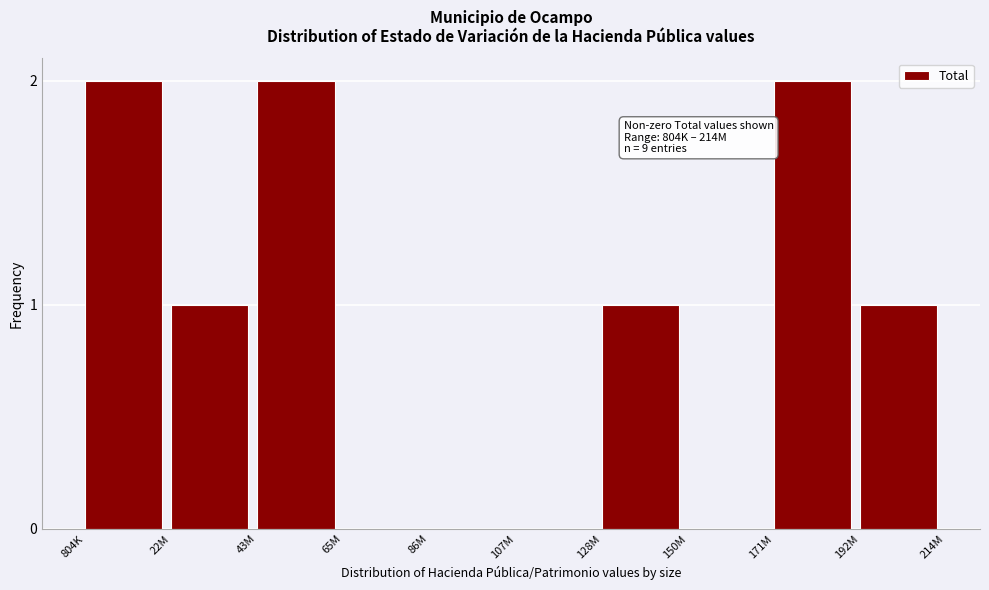

Reading left to right, transcribe all the data shown in this chart.

804K=2	22M=1	43M=2	65M=0	86M=0	107M=0	128M=1	150M=0	171M=2	192M=1